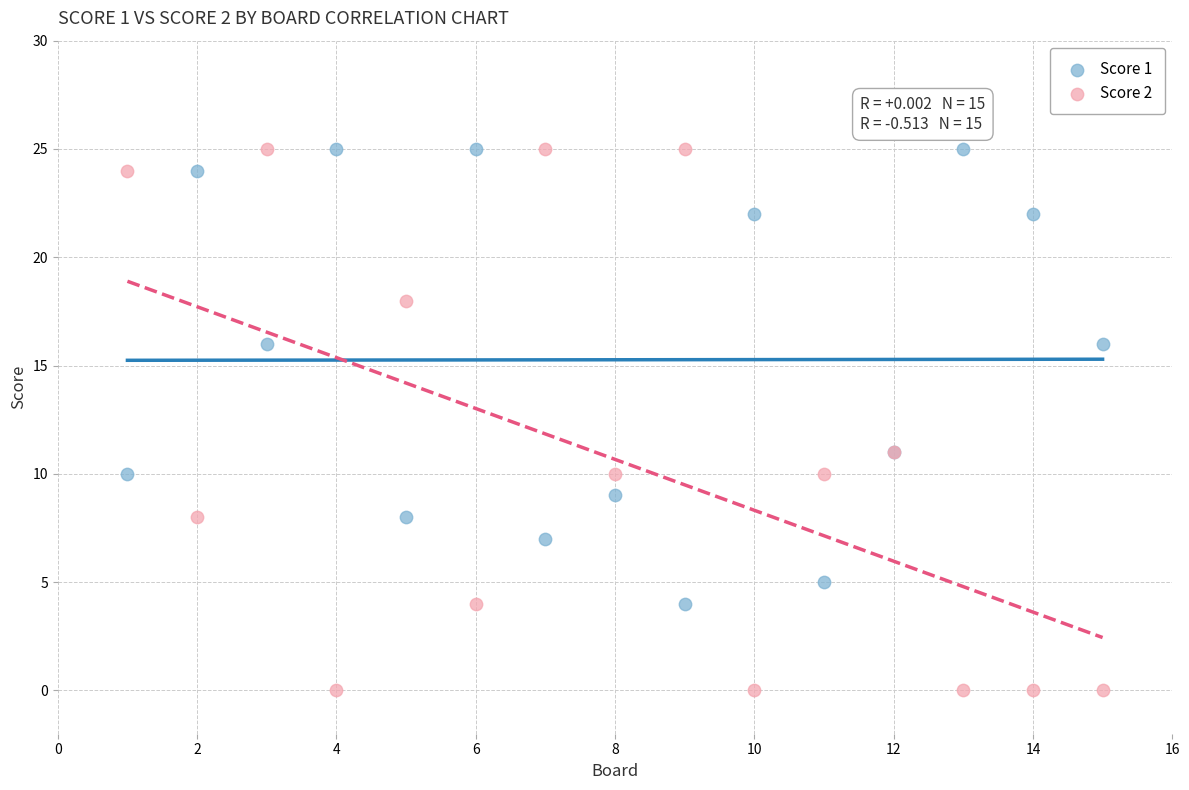

Which series contains the lowest Y value?

Score 2